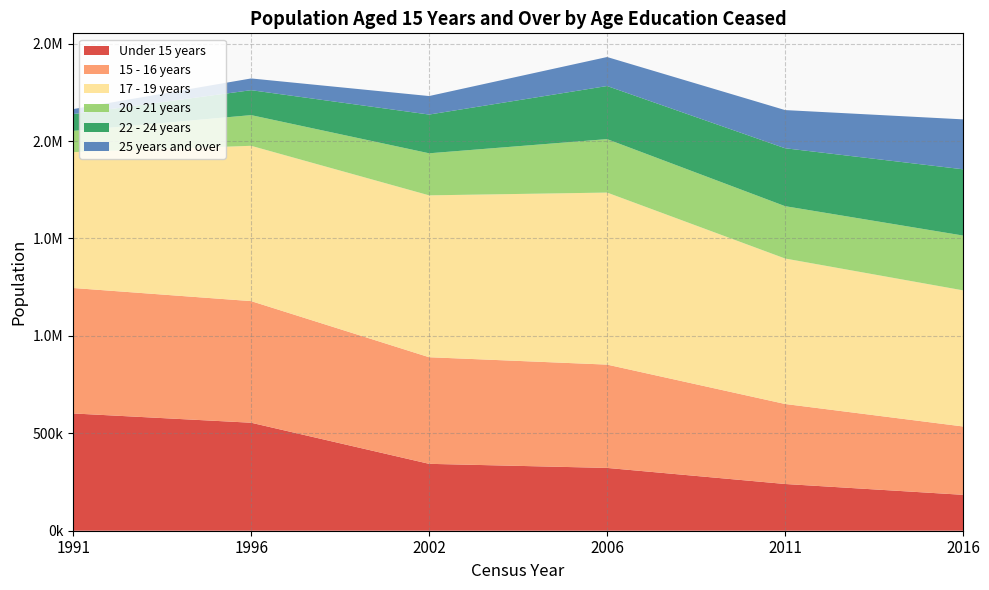

Reading left to right, extract all data points from this chart.

Under 15 years: 601958	554303	343336	322345	239908	184266
15 - 16 years: 643883	624215	547123	530268	410622	350792
17 - 19 years: 697434	797118	830870	882961	746610	698583
20 - 21 years: 108934	157472	215866	274381	268658	281331
22 - 24 years: 86278	128019	198853	272586	297276	340125
25 years and over: 25589	60227	94952	148788	195938	256216